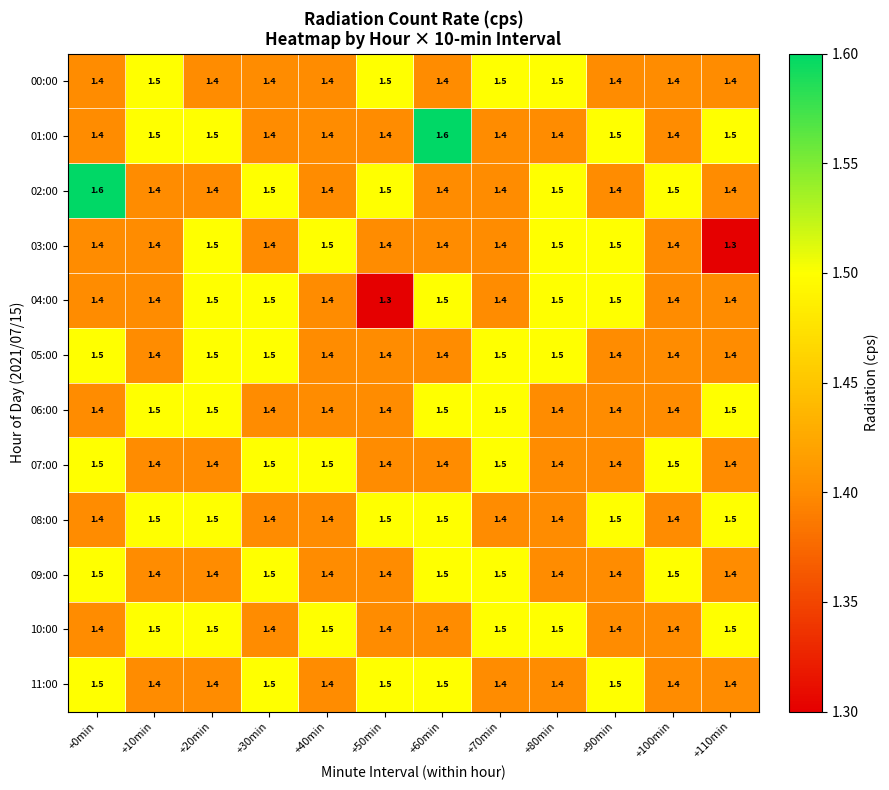

The value of 04:00 at +70min is 1.9. True or false?

False